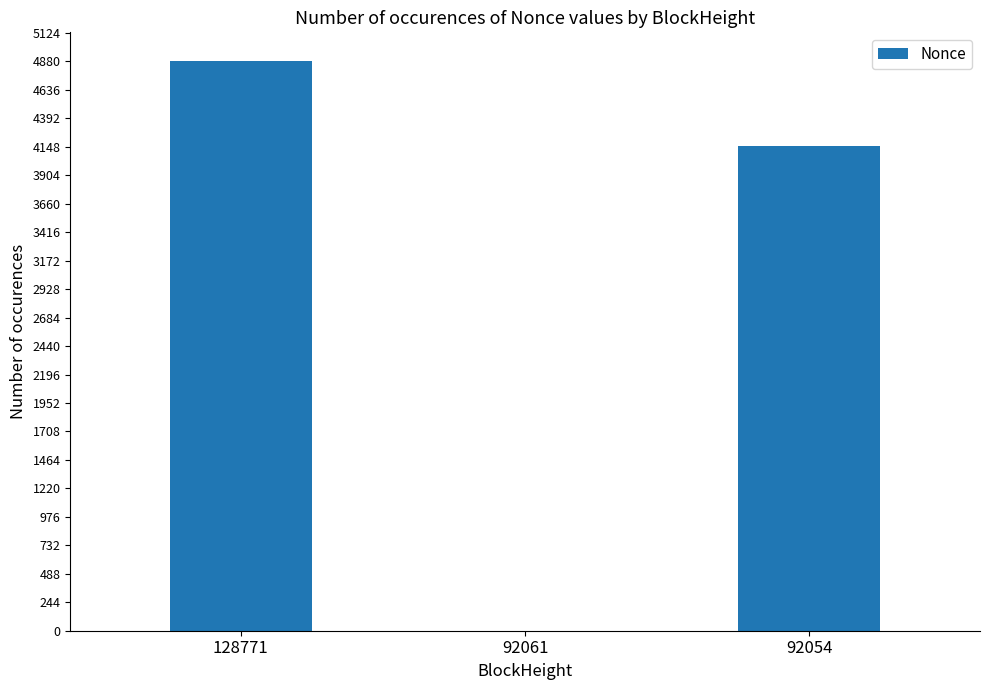

Where is the data nearest to the value 2442?

92054